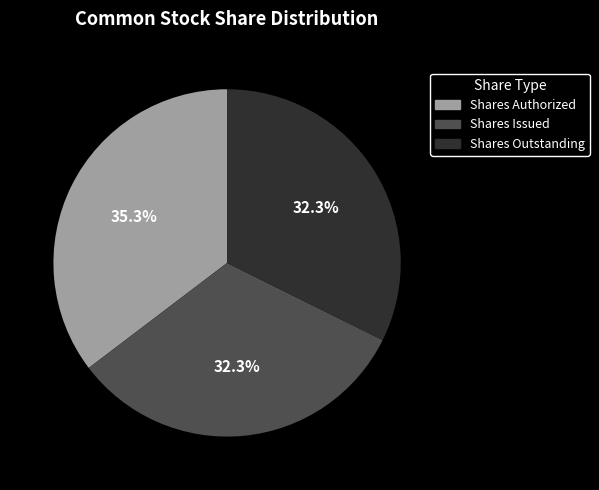

What percentage do Shares Outstanding and Shares Authorized together represent?

67.7%